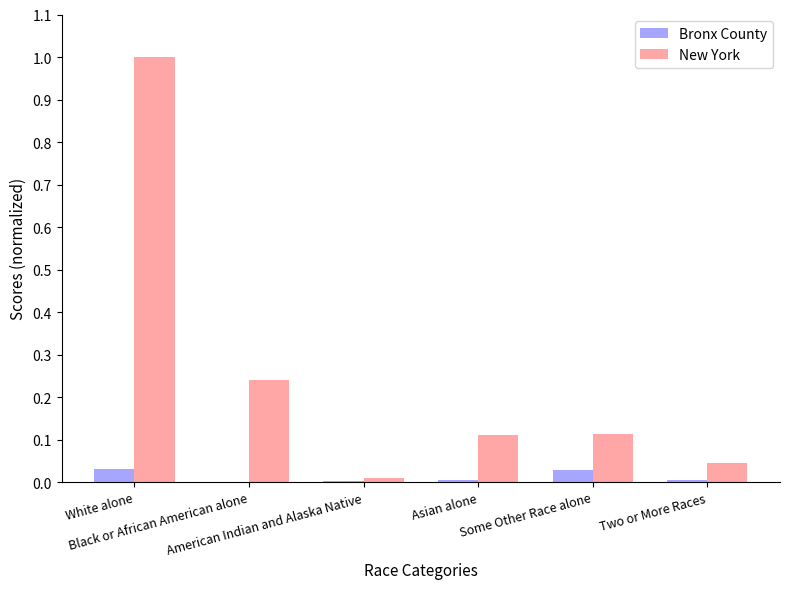

What is the maximum value shown in the chart?

1.0